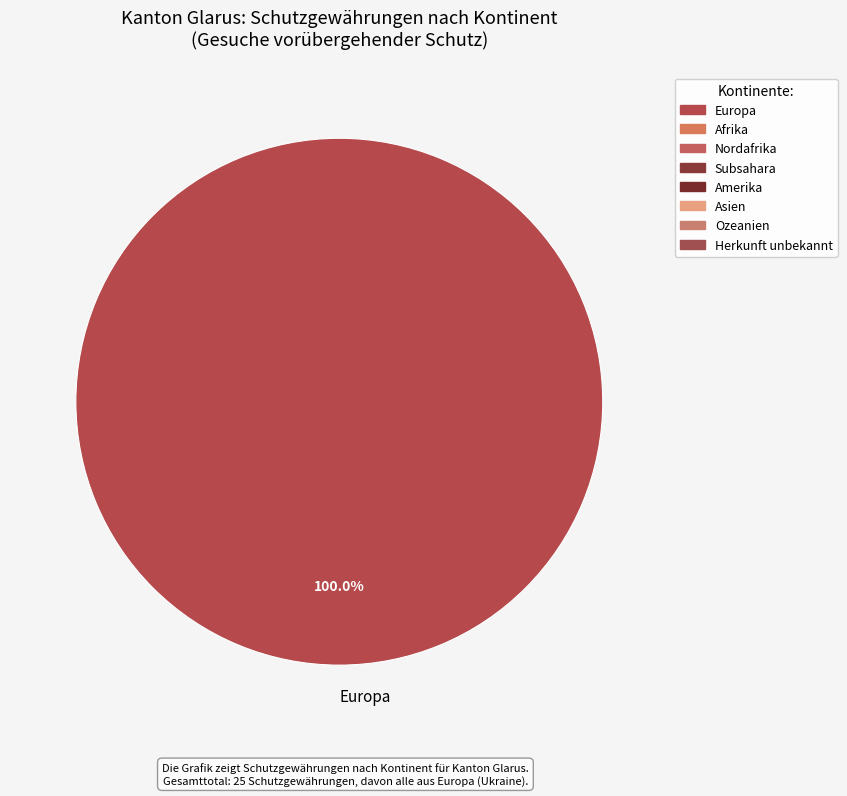

Which slice represents more than half of the pie?

Europa